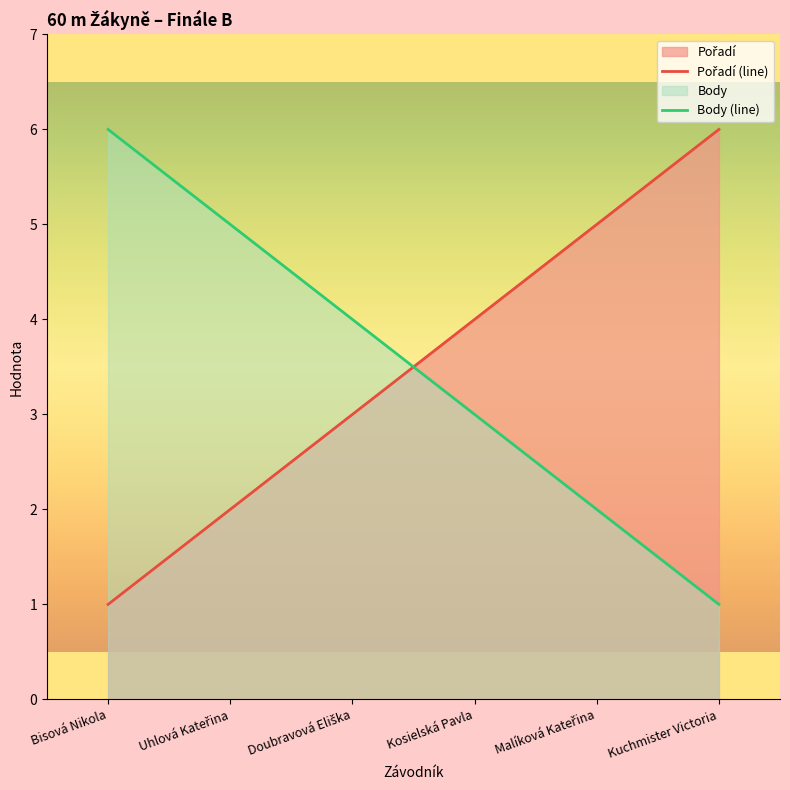

How many lines are shown in the chart?

2